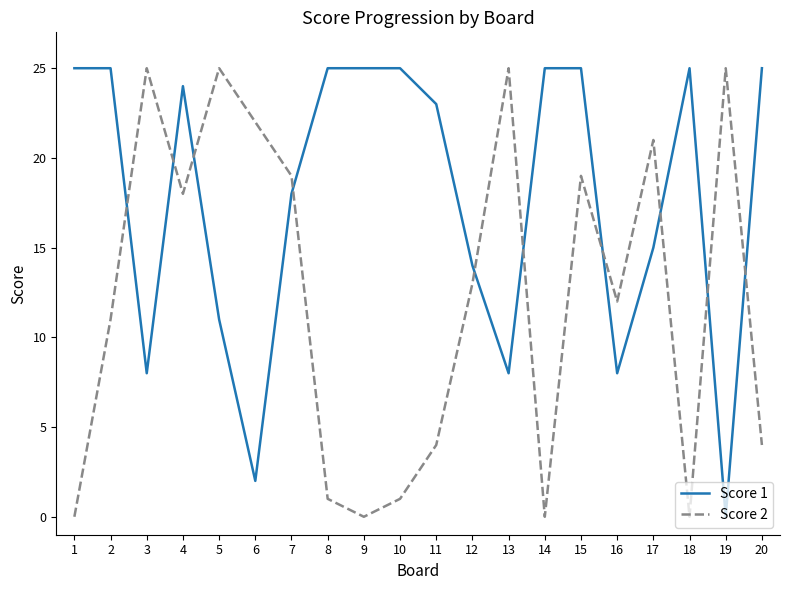

What is the spread (max minus min) of values at 15?

6